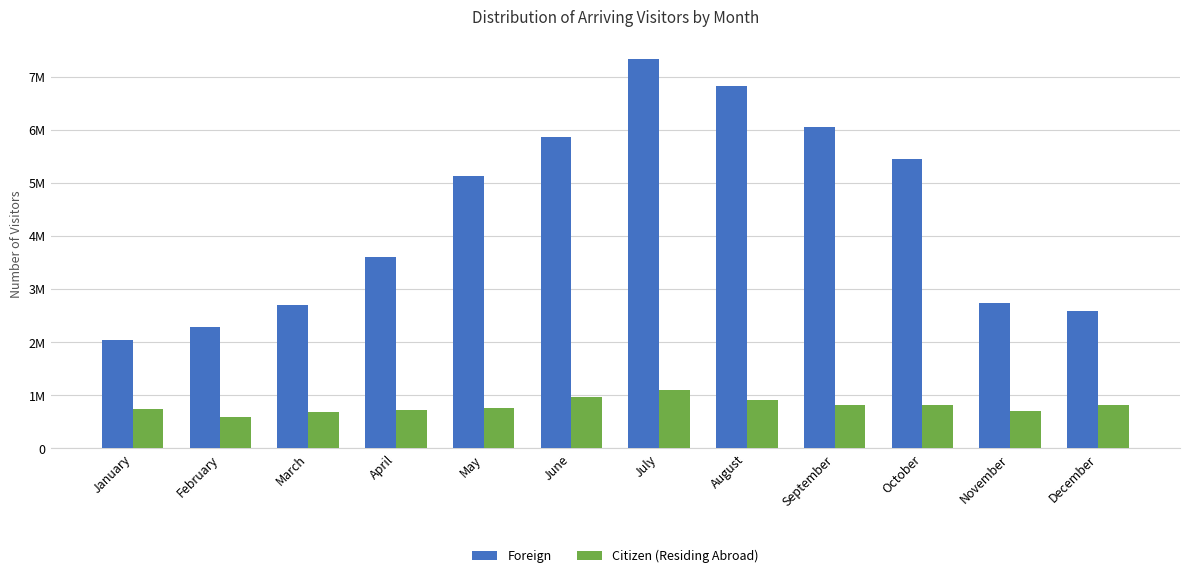

What are all the series names shown in the legend?

Foreign, Citizen (Residing Abroad)